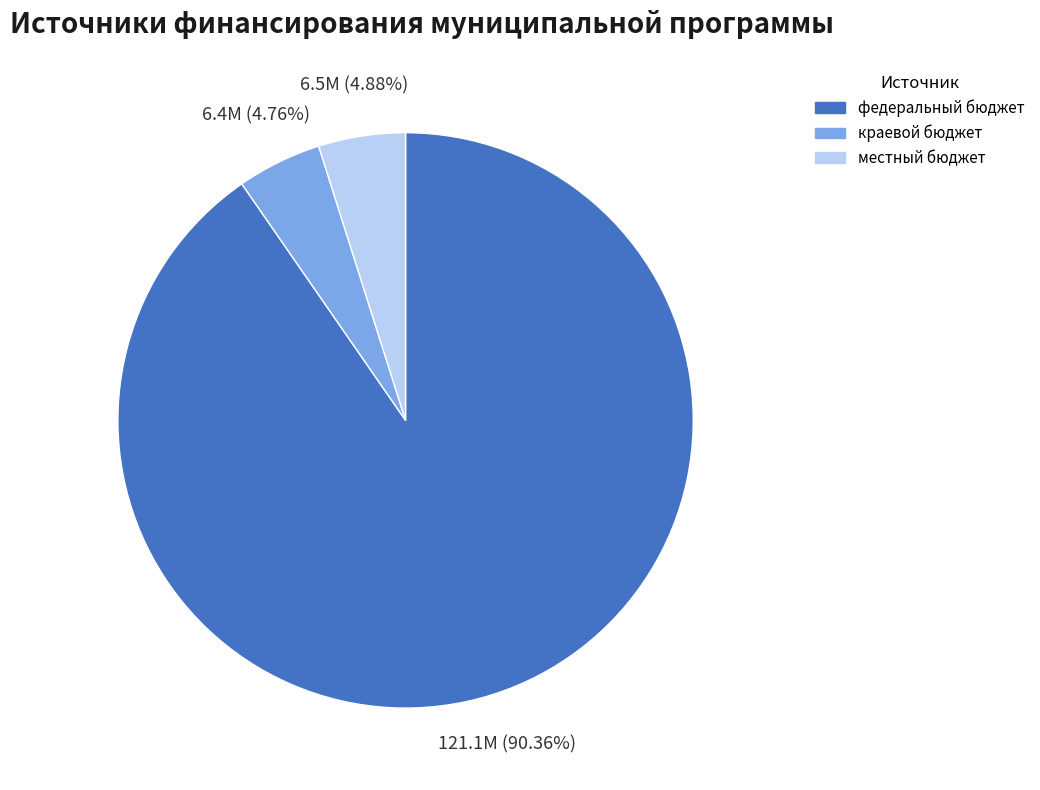

Is it true that федеральный бюджет is 85% of the pie?

False